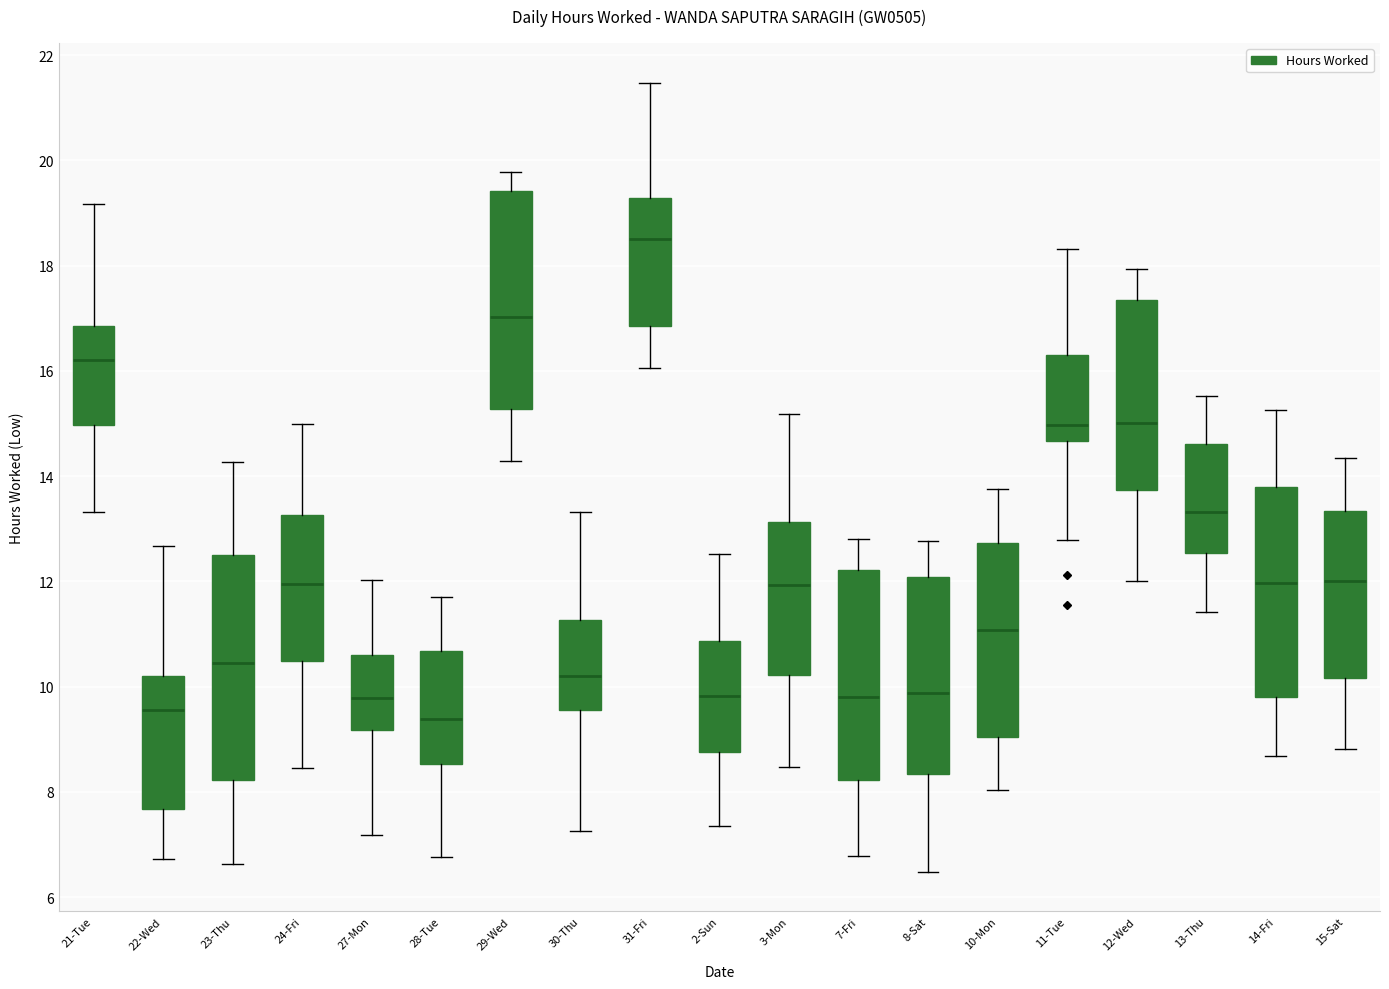

Where does the upper whisker of the box for 24-Fri end on the y-axis? The values are not printed on the chart, so give them approximately, as read against the axis.

15.0